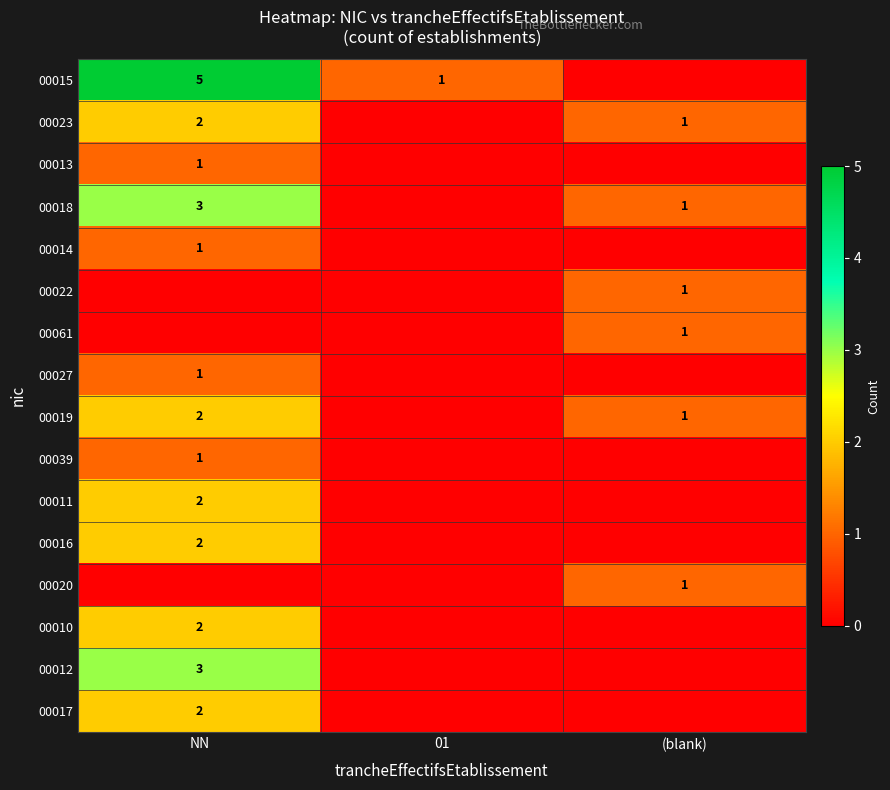

At how many categories does at least one series exceed 1?

1